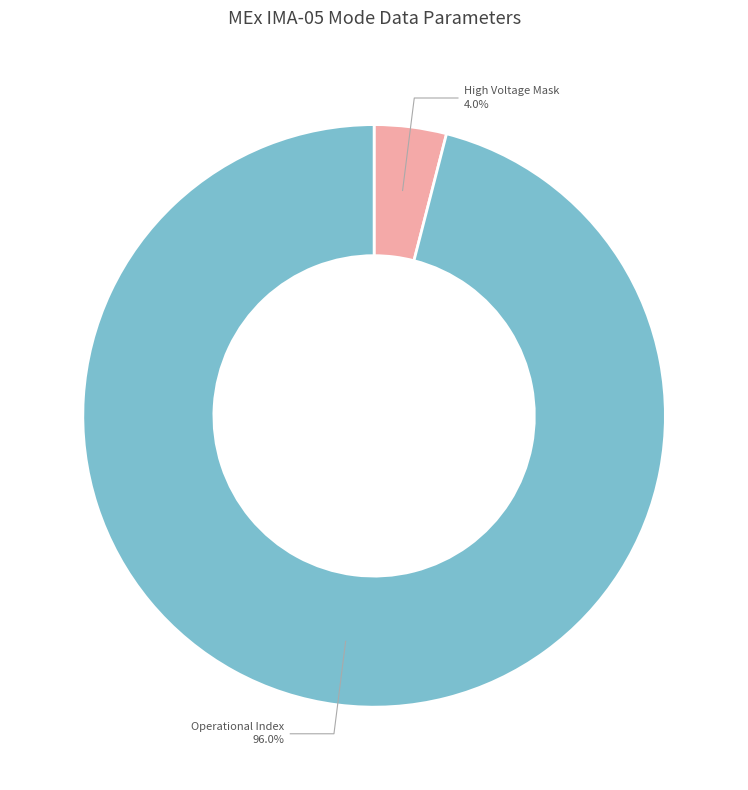

To the nearest percent, what portion does Operational Index represent?

96%